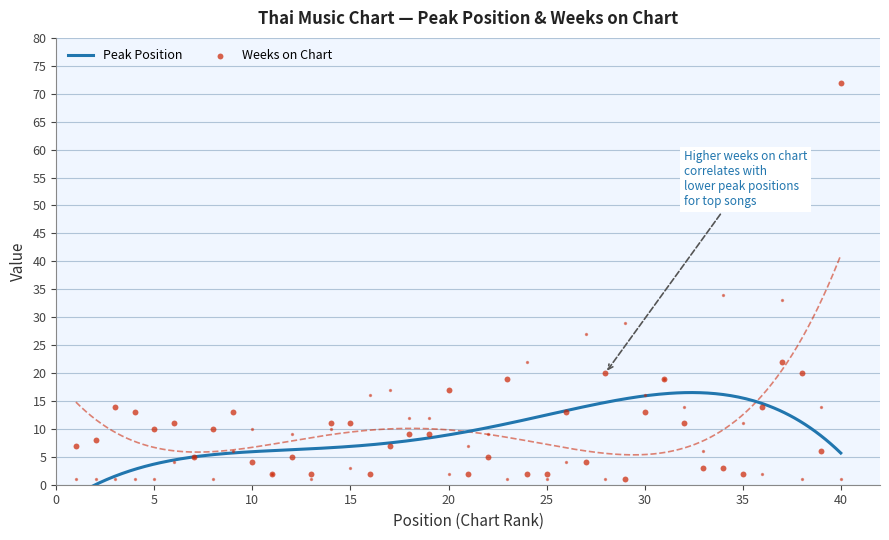

Which series reaches the maximum Y coordinate?

Weeks on Chart